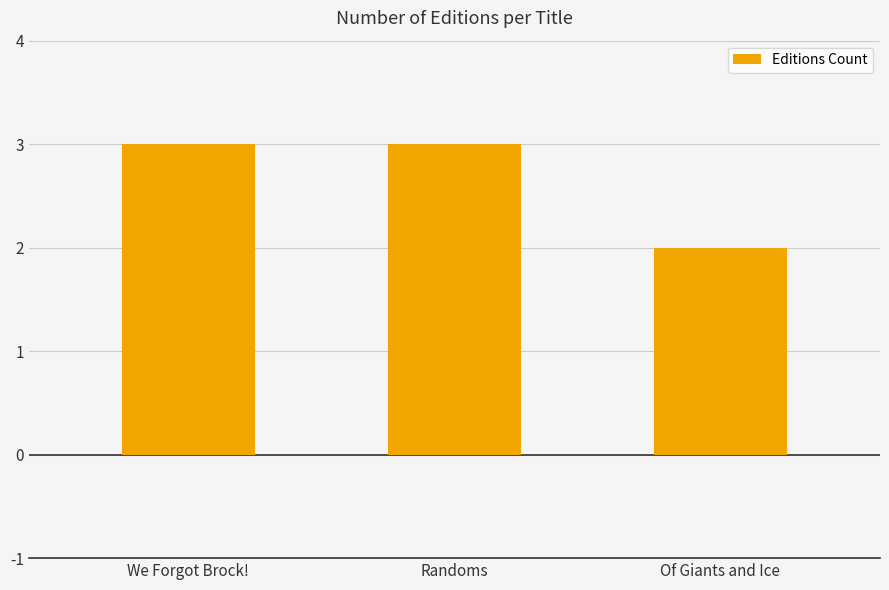

What is the difference between the maximum and minimum values?

1